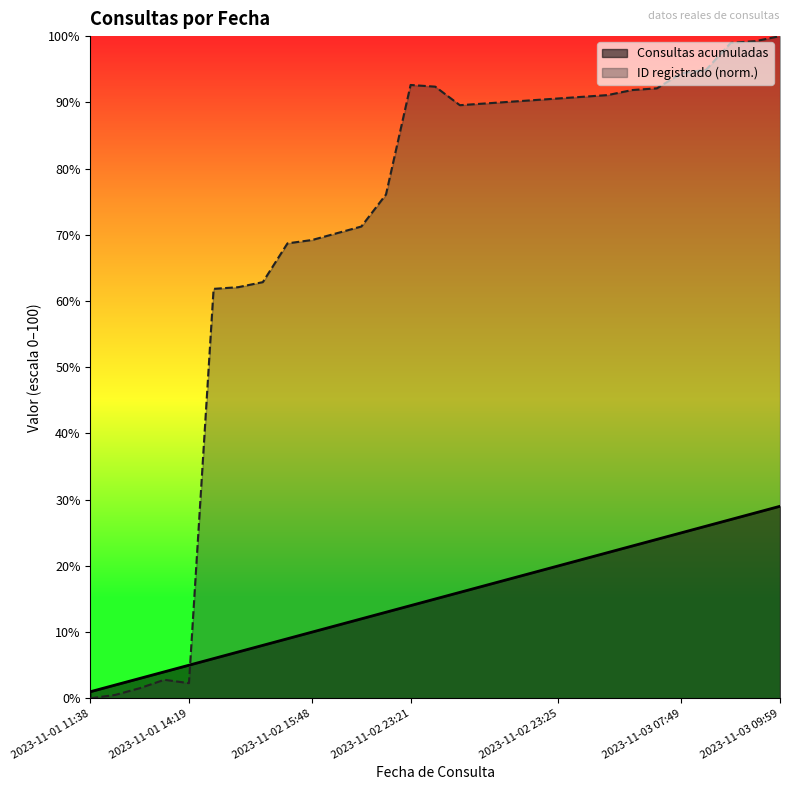

What is the label of the 3rd point from the left?

2023-11-01 11:39